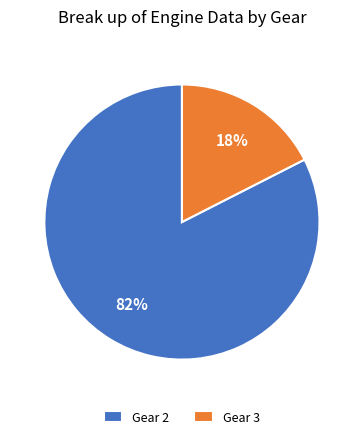

Between Gear 2 and Gear 3, which is larger?

Gear 2